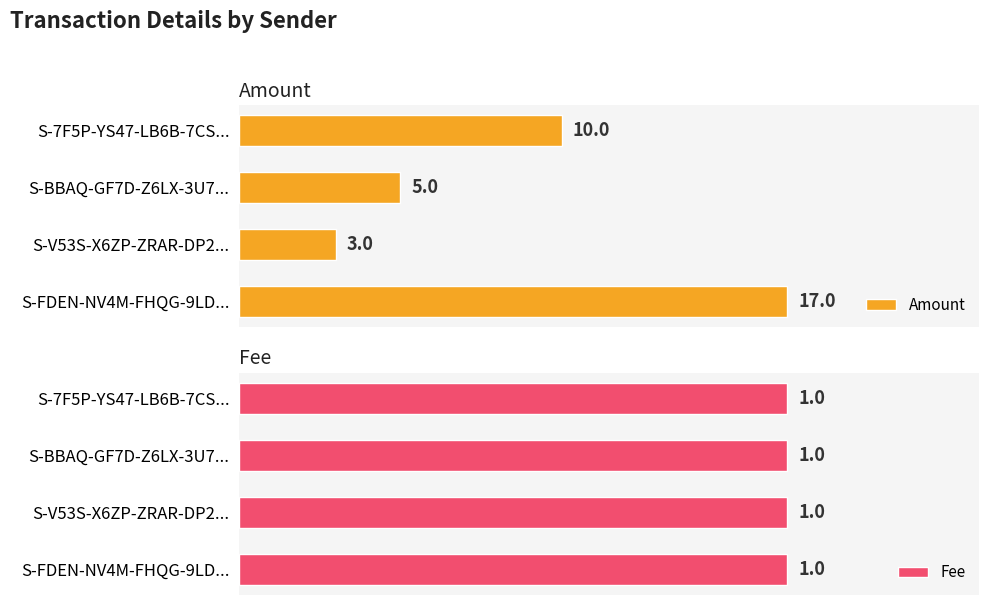

What is the average value of the Amount series?

8.8